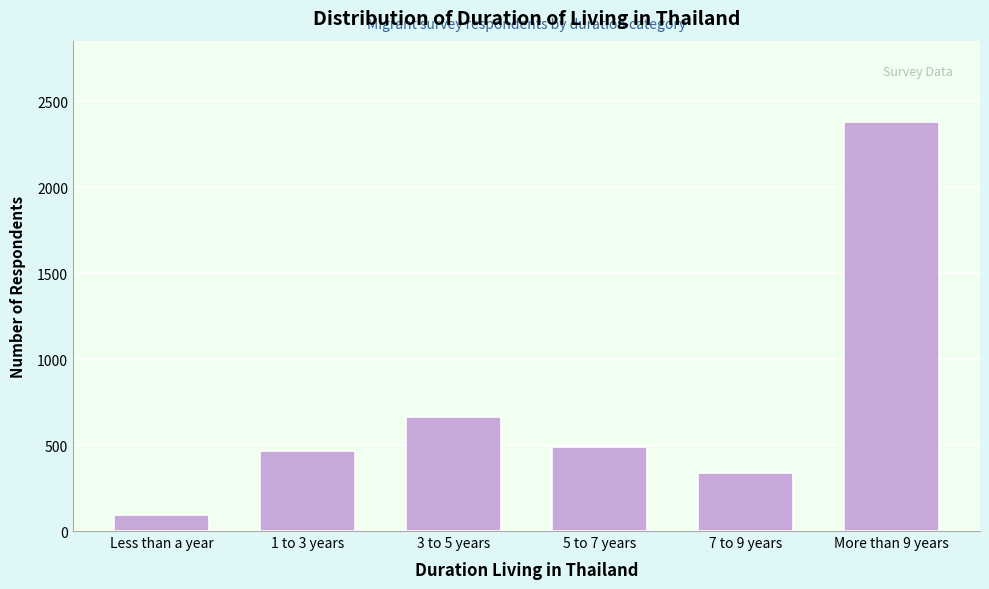

Reading left to right, transcribe all the data shown in this chart.

Less than a year=92.0	1 to 3 years=466.0	3 to 5 years=663.0	5 to 7 years=490.0	7 to 9 years=337.0	More than 9 years=2377.0